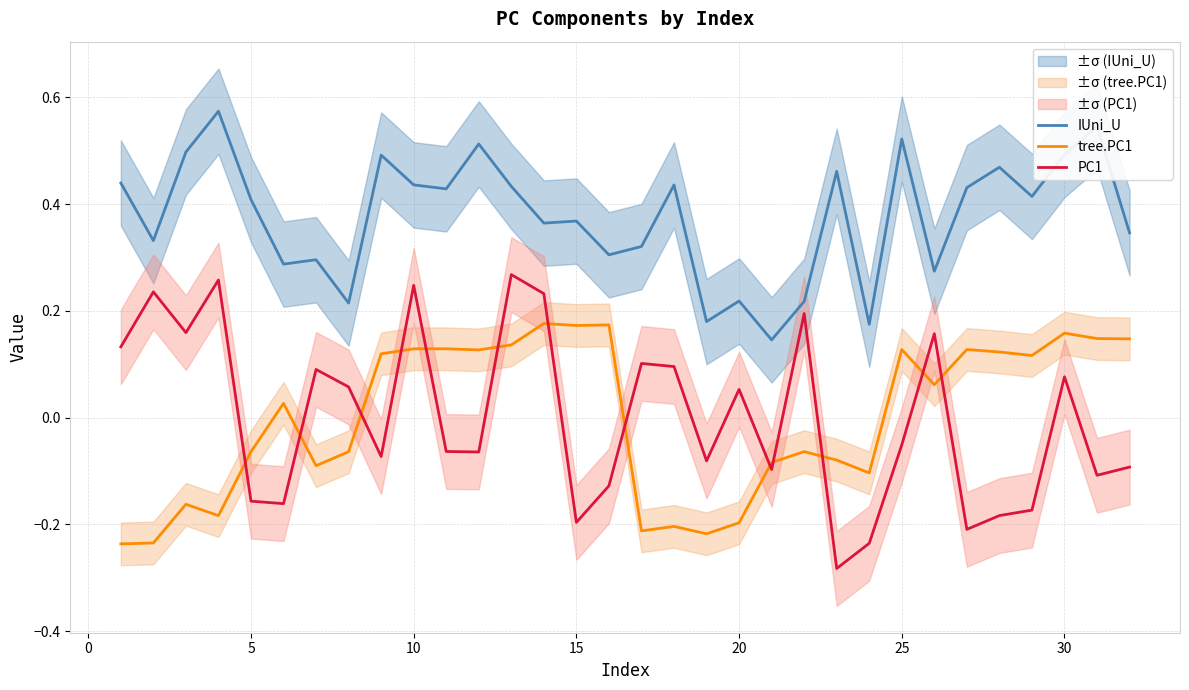

True or false: tree.PC1 and IUni_U intersect in this chart.

False